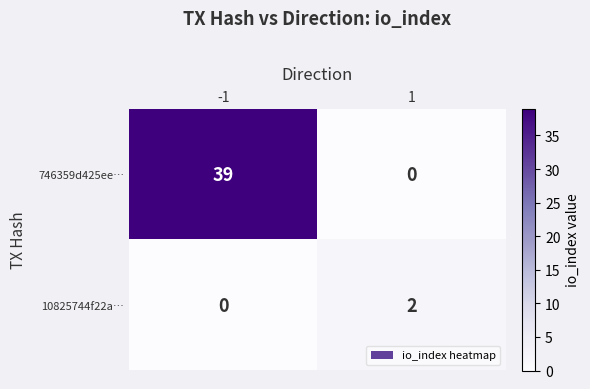

List the series in order of their overall mean, lowest first.

10825744f22a…, 746359d425ee…